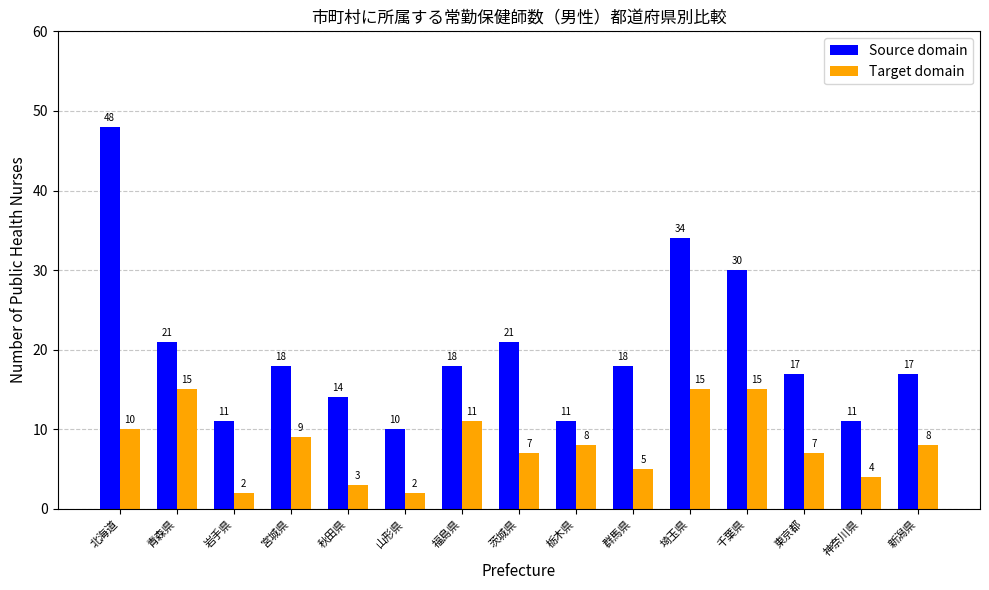

What position from the left is 埼玉県?

11